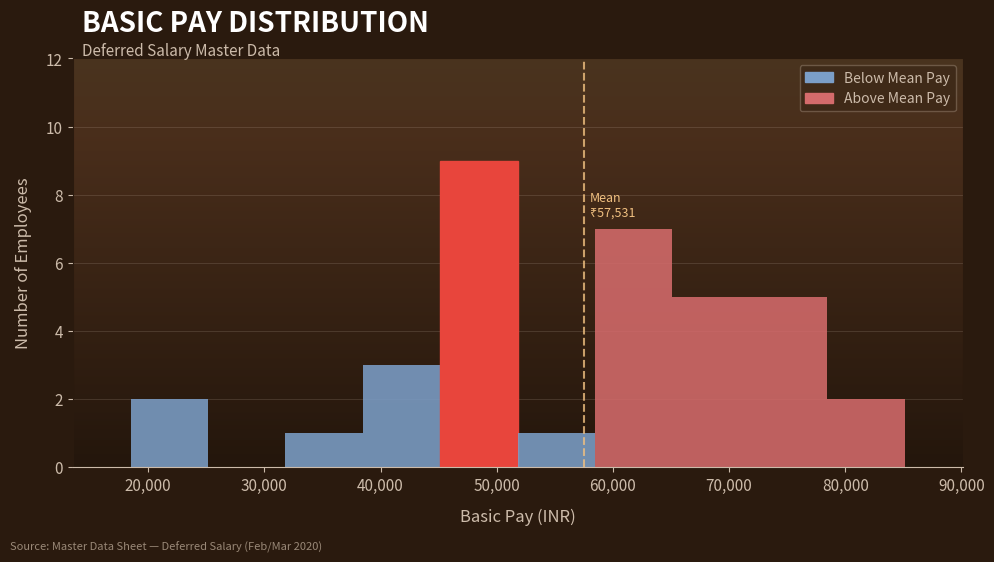

Which range on the x-axis has the tallest bar?

45000 to 52000